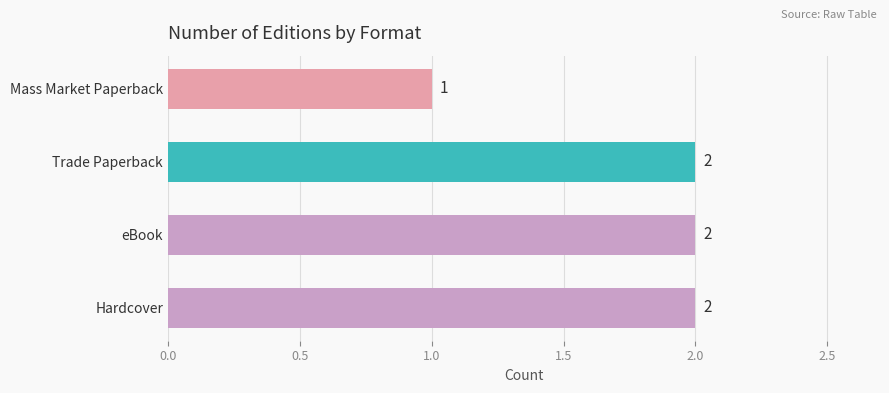

What is the sum of all values?

7